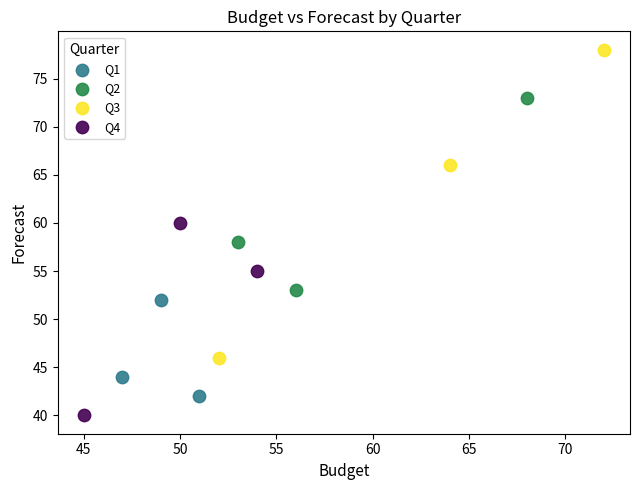

Which series has the widest spread of Y values?

Q3